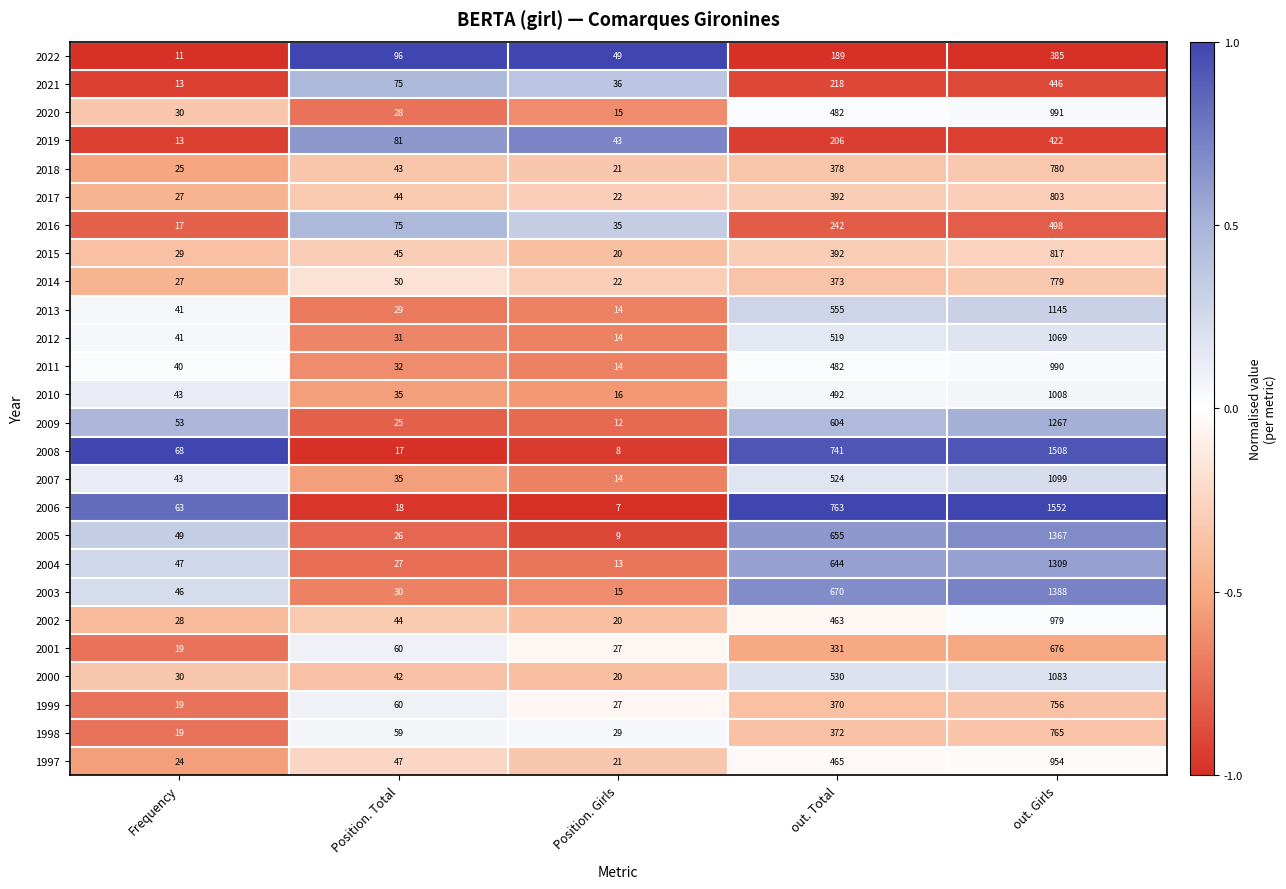

What is the difference between the maximum and minimum values in the 2012 series?

1055